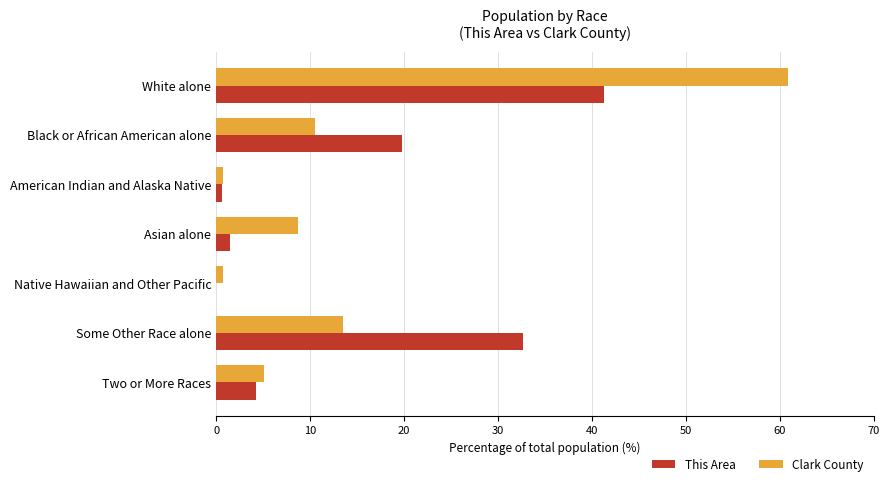

Is the value of Clark County at Some Other Race alone greater than the value of This Area at Some Other Race alone?

No